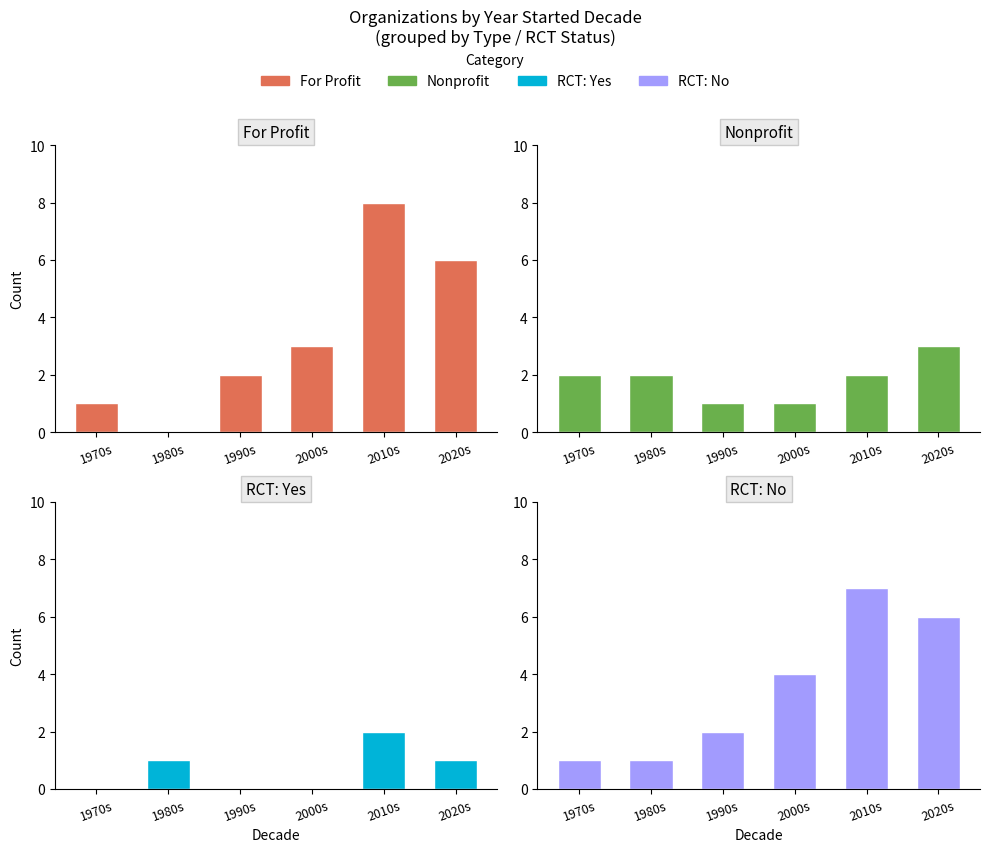

How many values in For Profit are above zero?

5